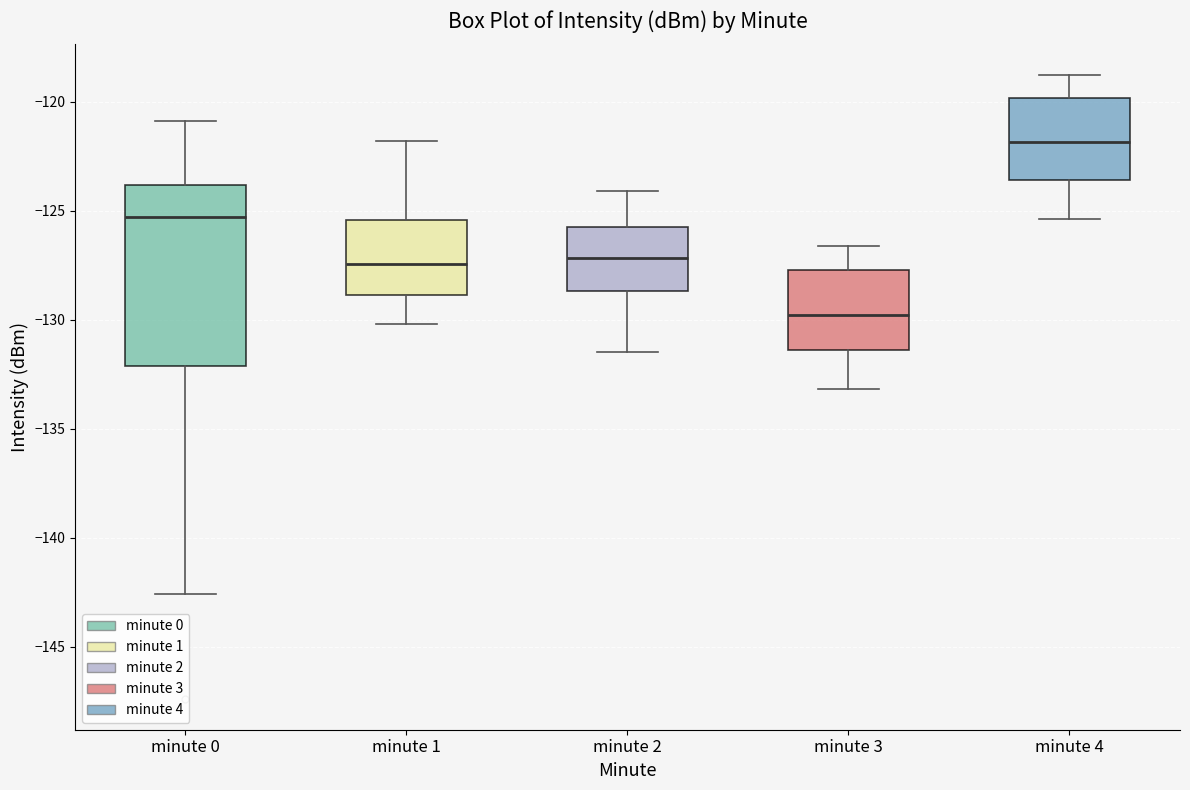

Reading left to right, transcribe this box plot: for each box, give where its median line is, the range the box spans, and where its two whiskers end, as read against the y-axis. The values are not printed on the chart, so give them approximately, as read against the axis.

minute 0: median -125.5, box -132.0 to -124.0, whiskers -142.5 to -121.0
minute 1: median -127.5, box -129.0 to -125.5, whiskers -130.0 to -122.0
minute 2: median -127.0, box -128.5 to -125.5, whiskers -131.5 to -124.0
minute 3: median -130.0, box -131.5 to -127.5, whiskers -133.0 to -126.5
minute 4: median -122.0, box -123.5 to -120.0, whiskers -125.5 to -119.0